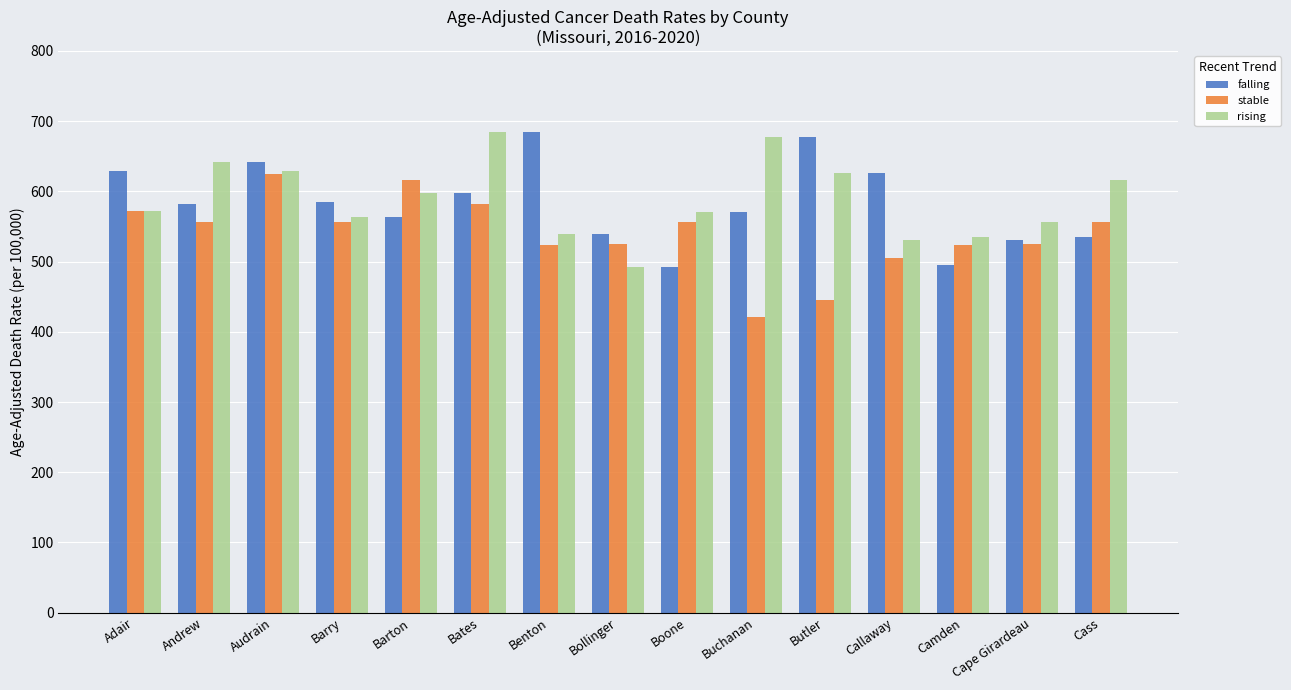

The value of stable at Bollinger is 207.4. True or false?

False